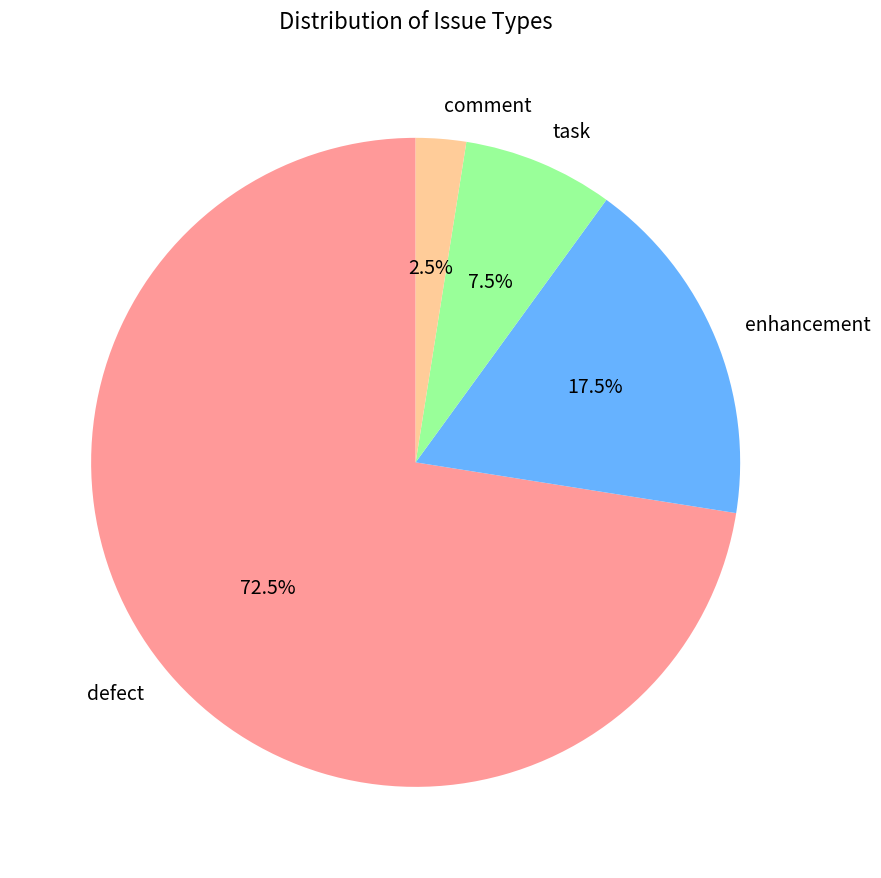

How many slices are in this pie chart?

4